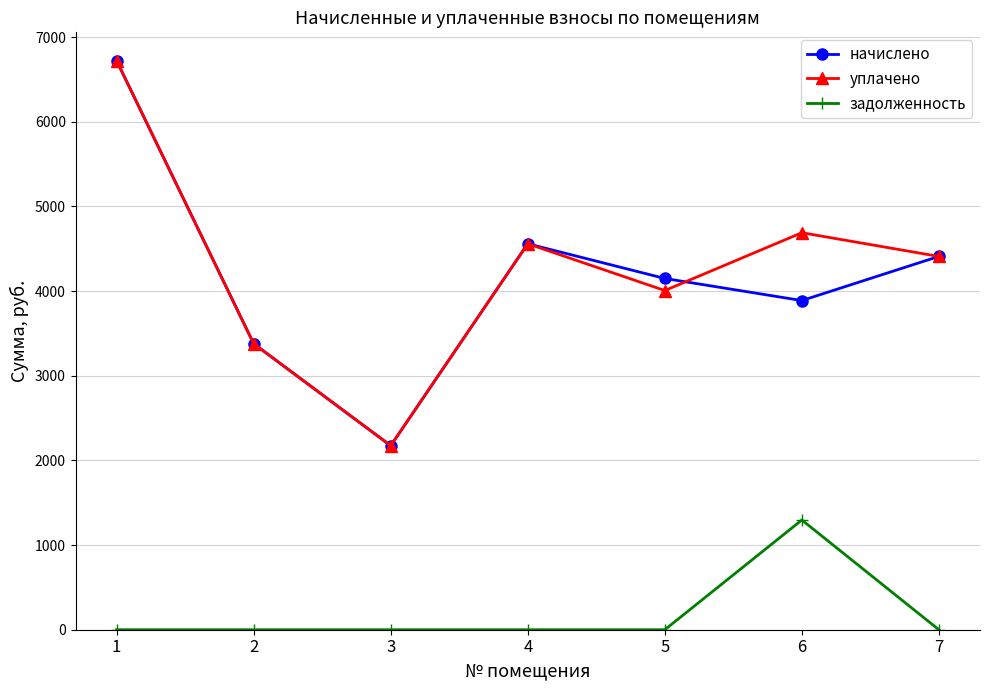

What is the value of the уплачено point at the 7th from the left?

4408.5